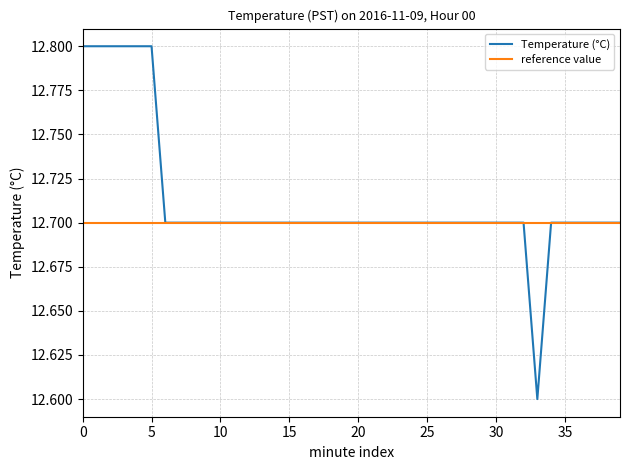

Count the number of categories in the chart.

40